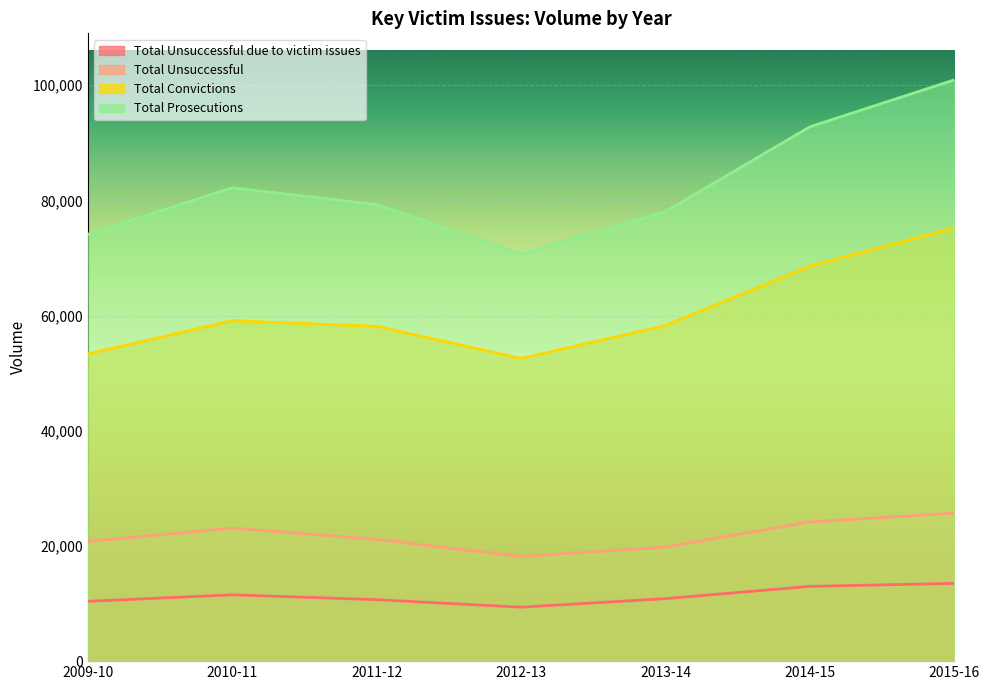

How many lines are shown in the chart?

4